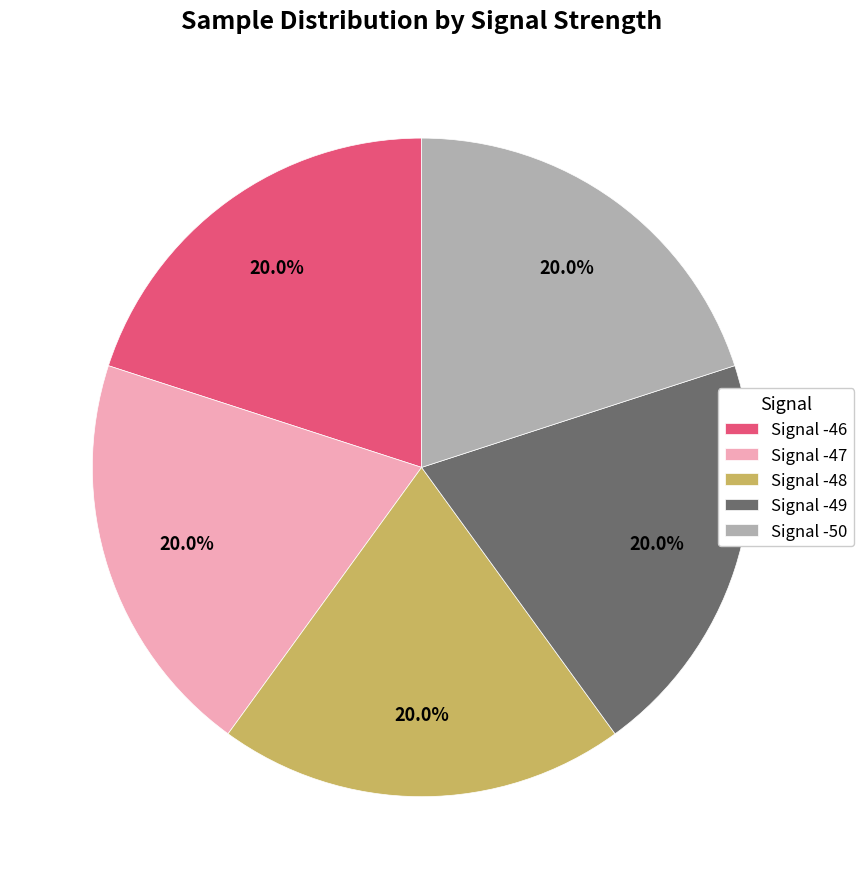

What is the ratio of the value at Signal -47 to the value at Signal -46?

1.0